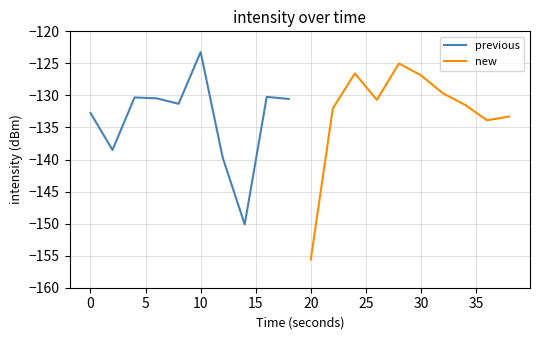

Which series has the largest total across all categories?

new